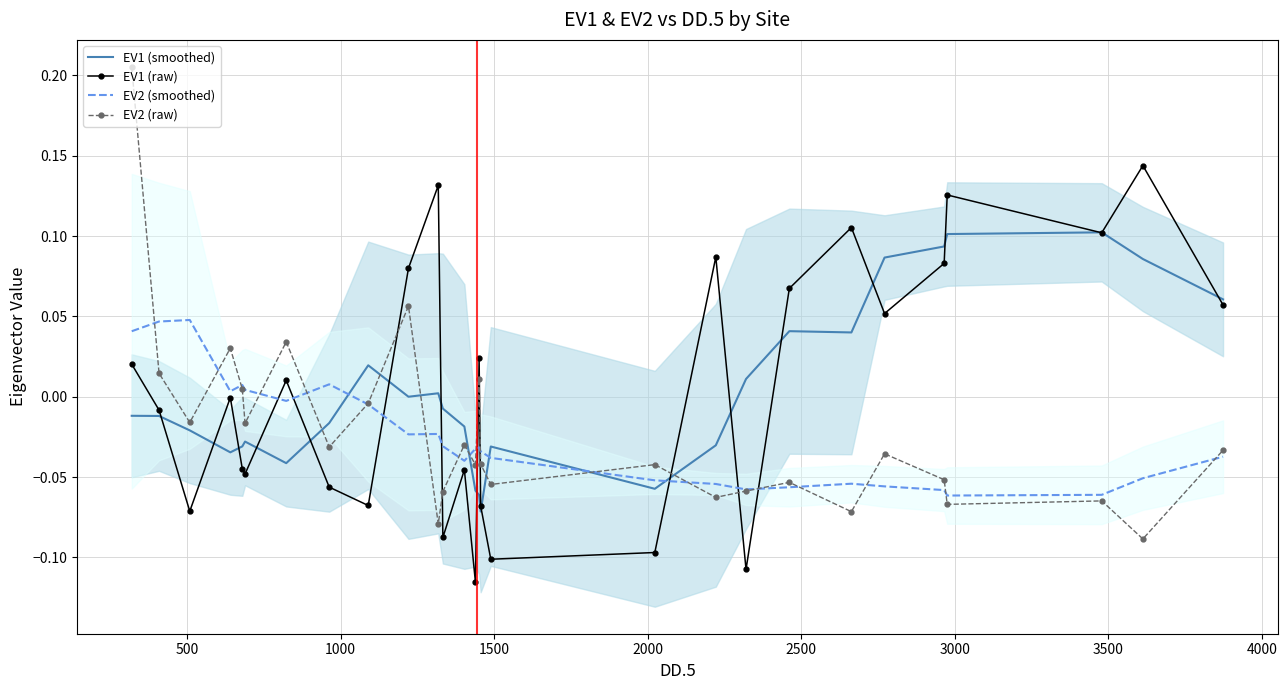

True or false: EV2 (raw) and EV1 (smoothed) cross at least once.

True